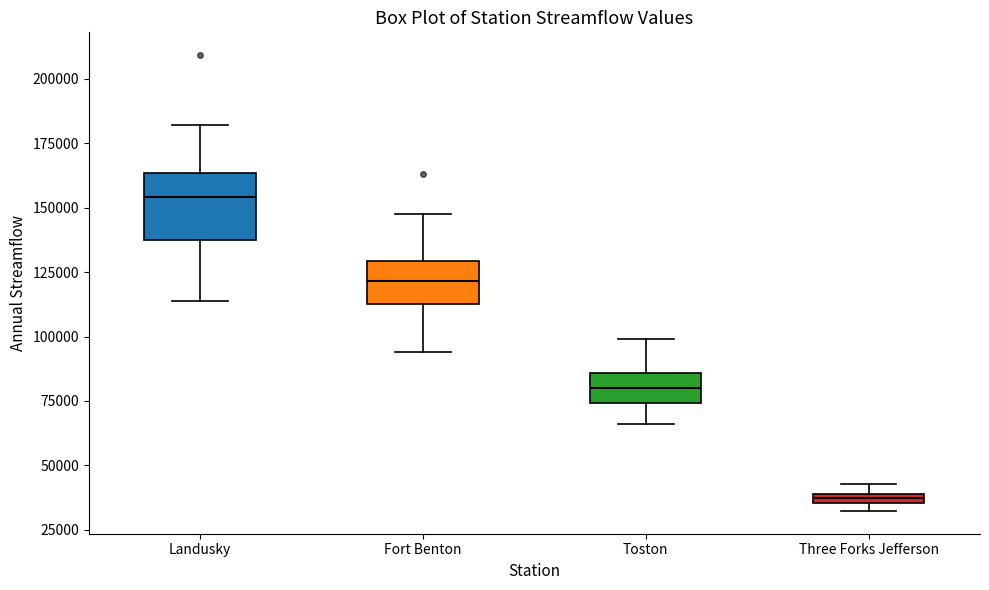

Comparing the boxes themselves (not the whiskers), which one is the tallest?

Landusky